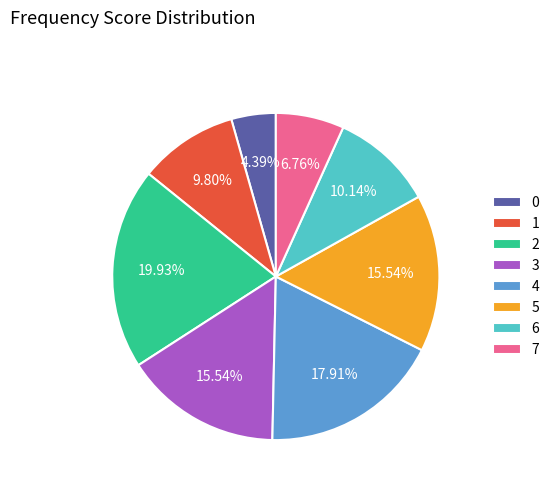

To the nearest percent, what is the average slice percentage?

12%